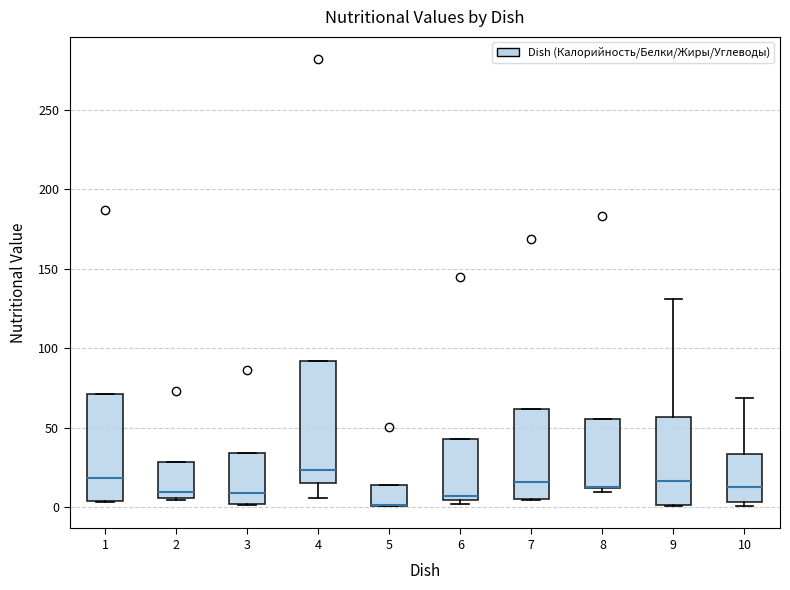

Reading left to right, read every box against the y-axis: the position of its median line, the range the box covers, and the ends of its whiskers. The values are not printed on the chart, so give them approximately, as read against the axis.

1: median 20, box 5 to 70, whiskers 5 to 70
2: median 10, box 5 to 30, whiskers 5 to 30
3: median 10, box 0 to 35, whiskers 0 to 35
4: median 25, box 15 to 90, whiskers 5 to 90
5: median 0 (drawn on the box's lower edge), box 0 to 15, whiskers 0 to 15
6: median 5 (just above the box's lower edge), box 5 to 45, whiskers 0 to 45
7: median 15, box 5 to 60, whiskers 5 to 60
8: median 15 (drawn on the box's lower edge), box 10 to 55, whiskers 10 (just below the box's lower edge) to 55
9: median 15, box 0 to 55, whiskers 0 to 130
10: median 15, box 5 to 35, whiskers 0 to 70